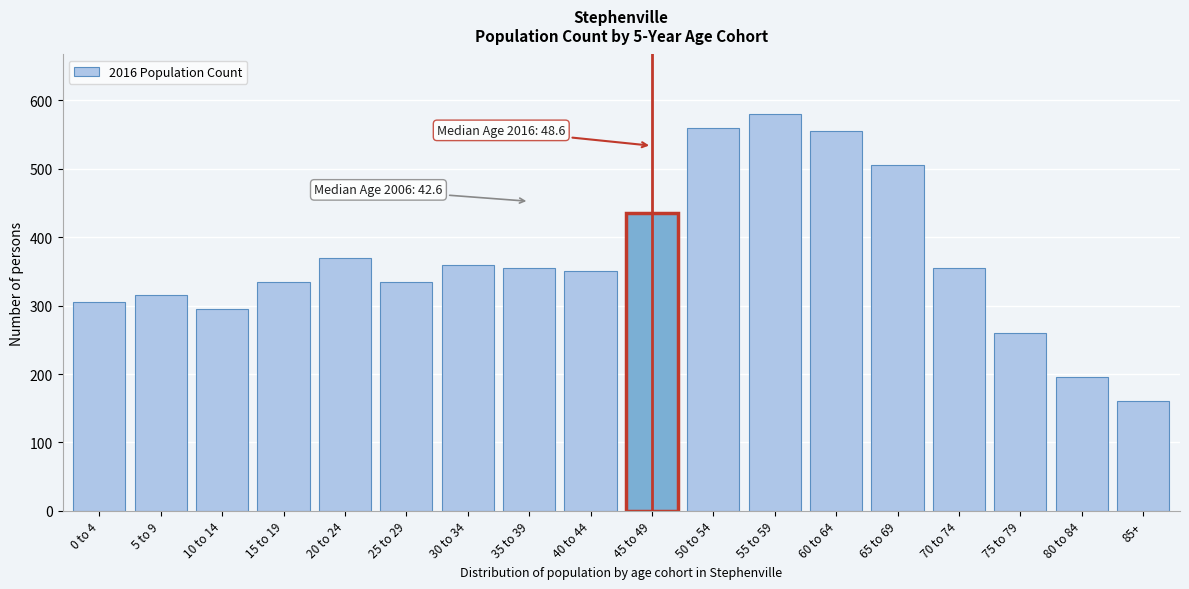

Reading left to right, transcribe all the data shown in this chart.

0 to 4=305	5 to 9=315	10 to 14=295	15 to 19=335	20 to 24=370	25 to 29=335	30 to 34=360	35 to 39=355	40 to 44=350	45 to 49=435	50 to 54=560	55 to 59=580	60 to 64=555	65 to 69=505	70 to 74=355	75 to 79=260	80 to 84=195	85+=160